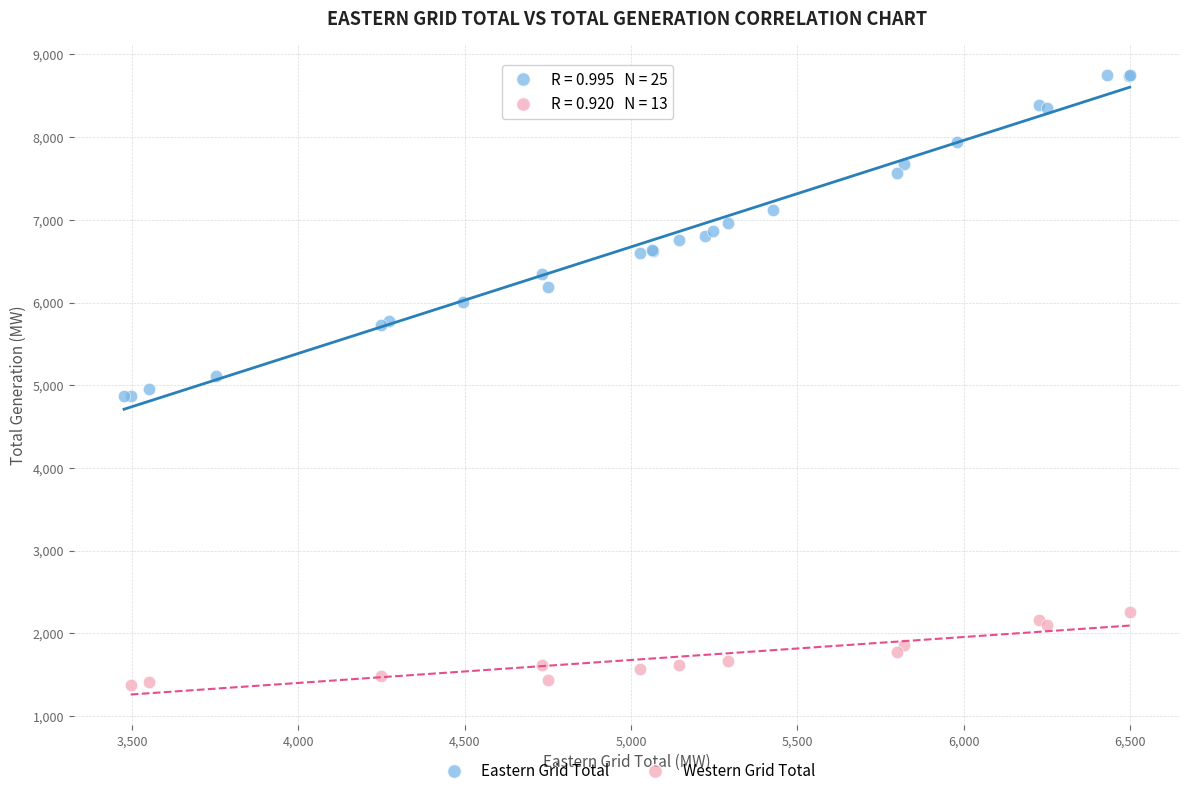

Which series contains the highest Y value?

Eastern Grid Total